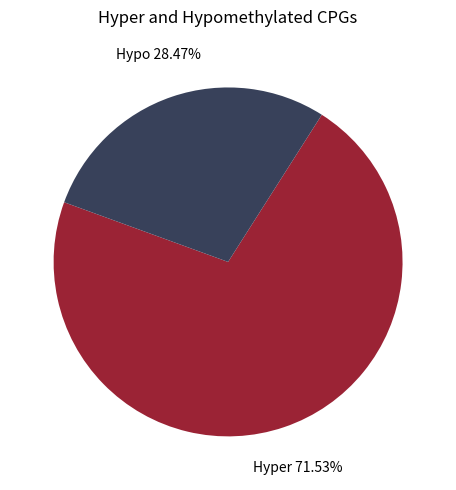

Is there any slice that represents more than half of the pie?

Yes